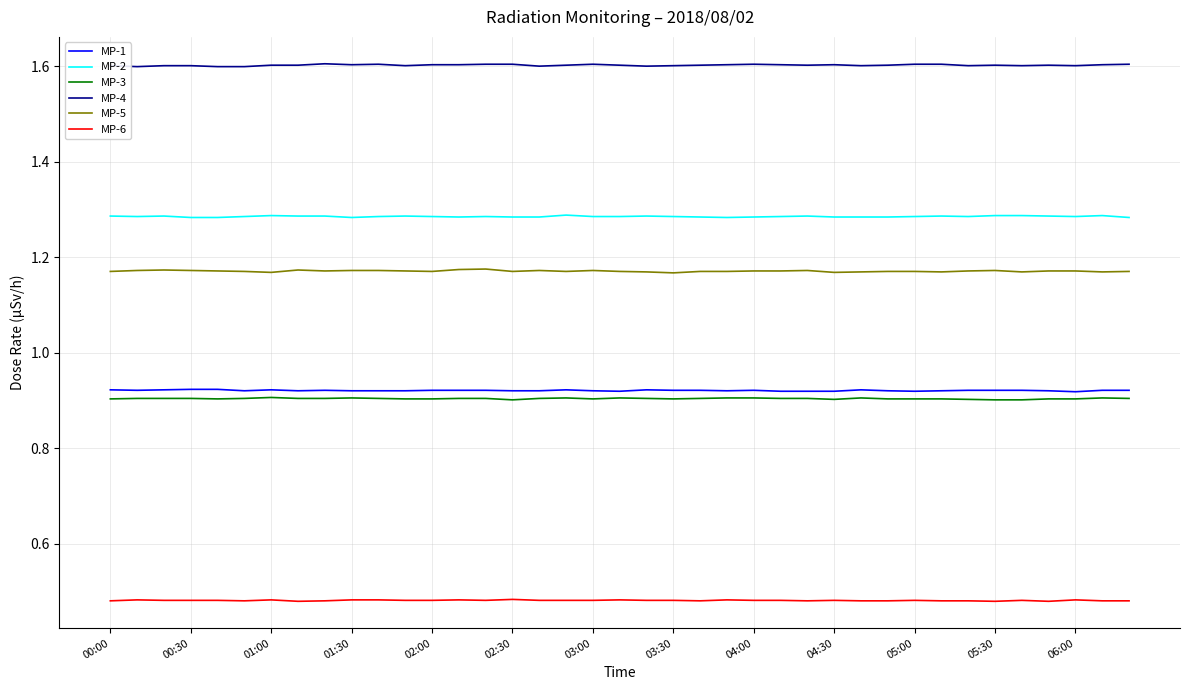

True or false: MP-3 and MP-4 intersect in this chart.

False